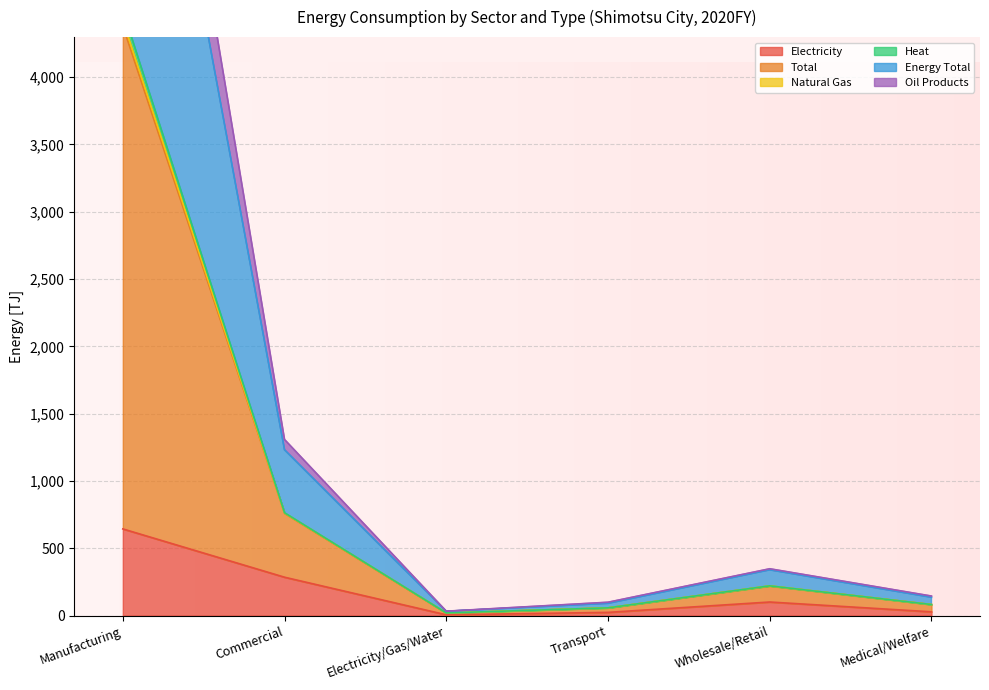

What are all the series names shown in the legend?

Electricity, Total, Natural Gas, Heat, Energy Total, Oil Products